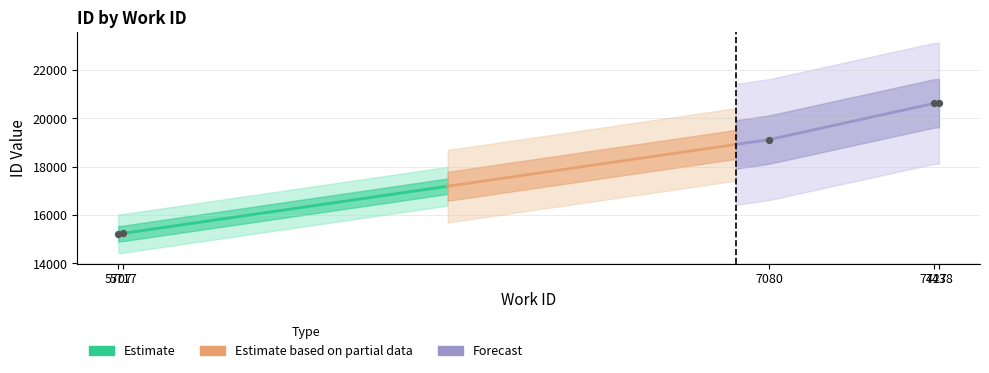

What is the change in value from 5707 to 7438?

+5398